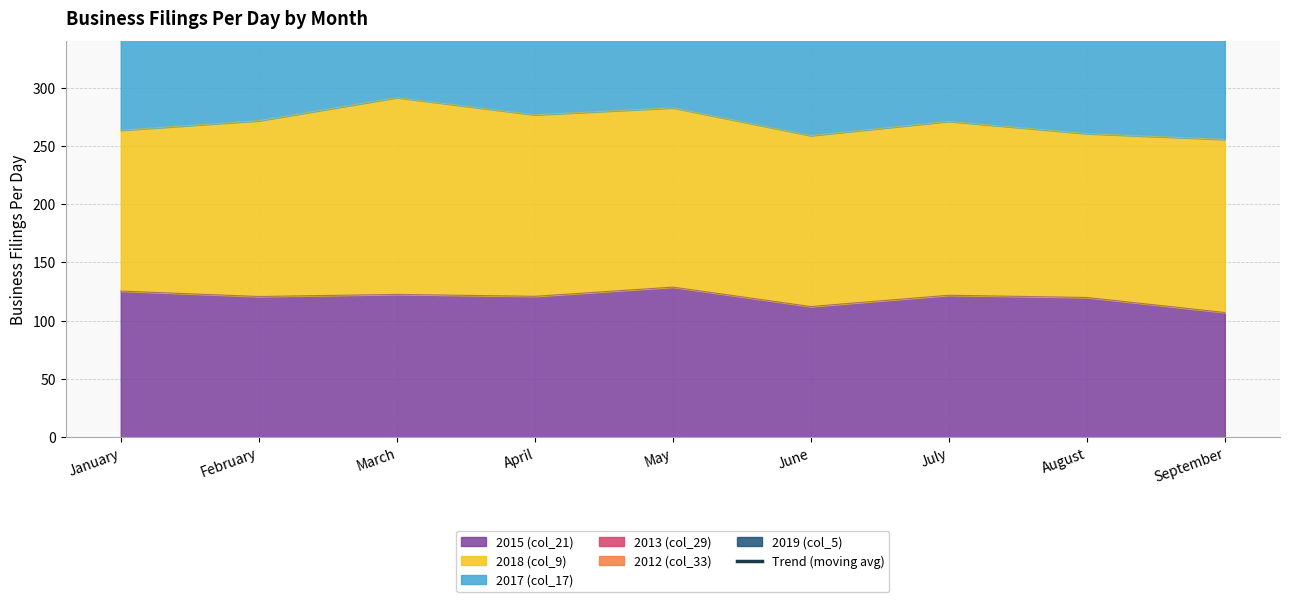

Reading left to right, list all the values displayed in this chart.

January=674.4	February=1025.8	March=1056.9	April=1057.4	May=1025.0	June=994.7	July=960.3	August=955.0	September=629.8